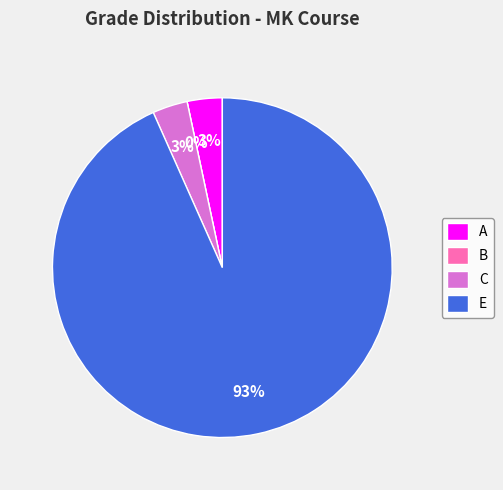

What is the majority slice?

E